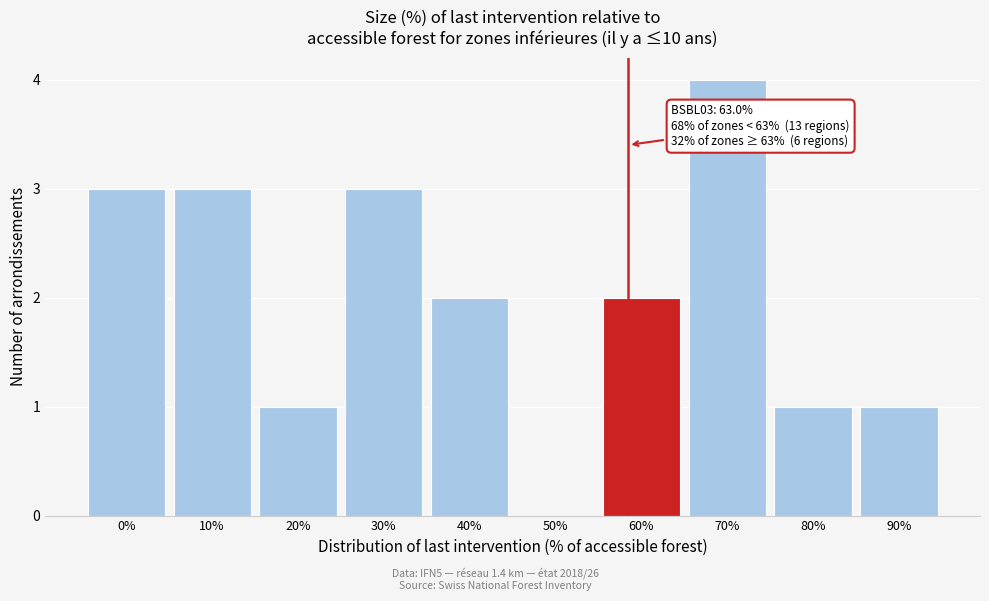

Reading left to right, list all the values displayed in this chart.

0%=3	10%=3	20%=1	30%=3	40%=2	50%=0	60%=2	70%=4	80%=1	90%=1